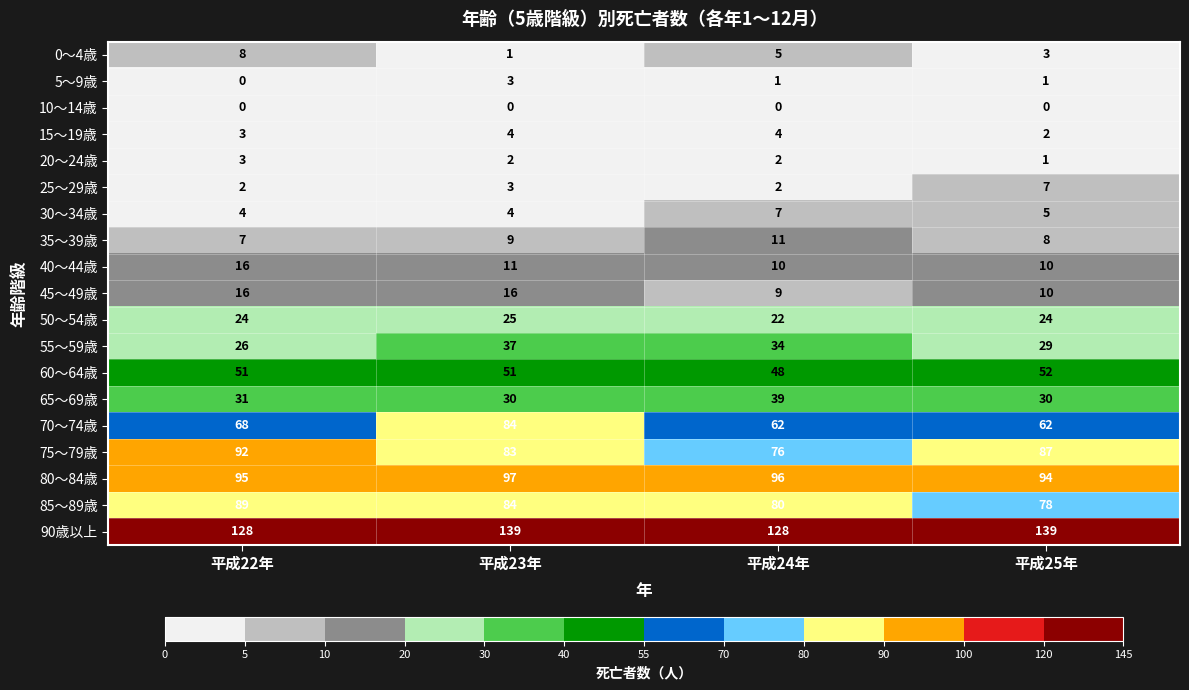

How many 65～69歳 values are between 30 and 39?

4